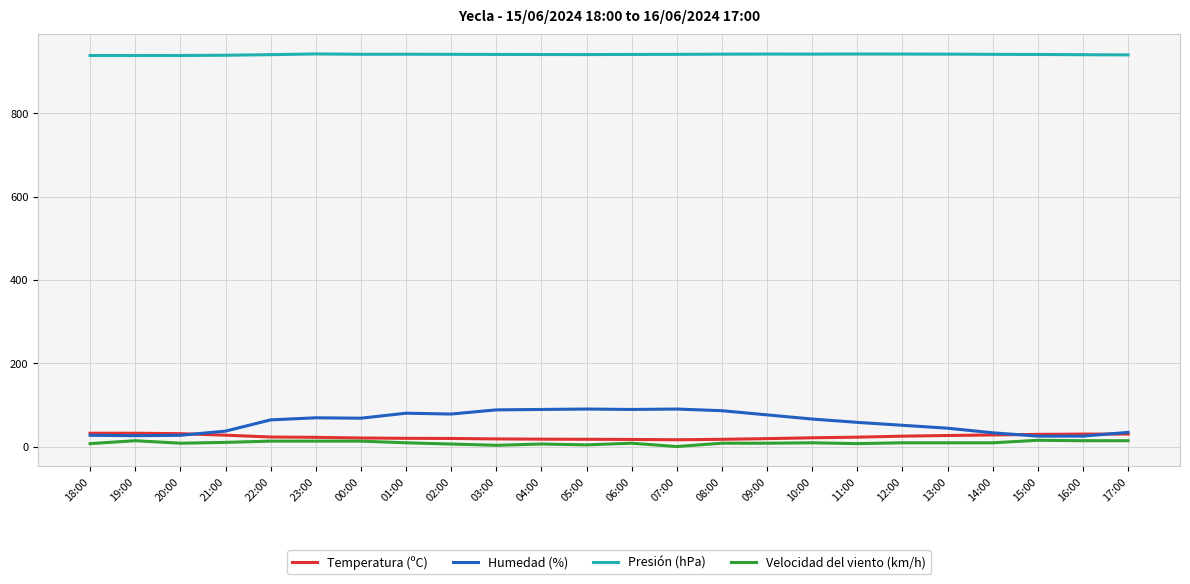

Is it true that Presión (hPa) equals 941.5 at 01:00?

True